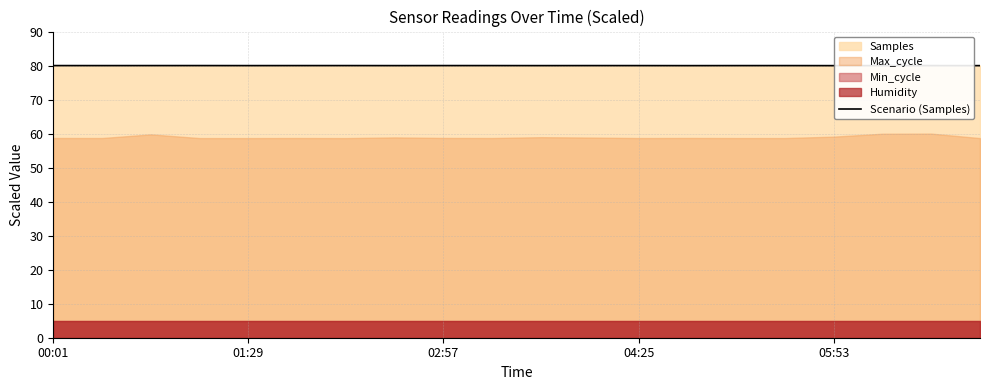

How many lines are shown in the chart?

1